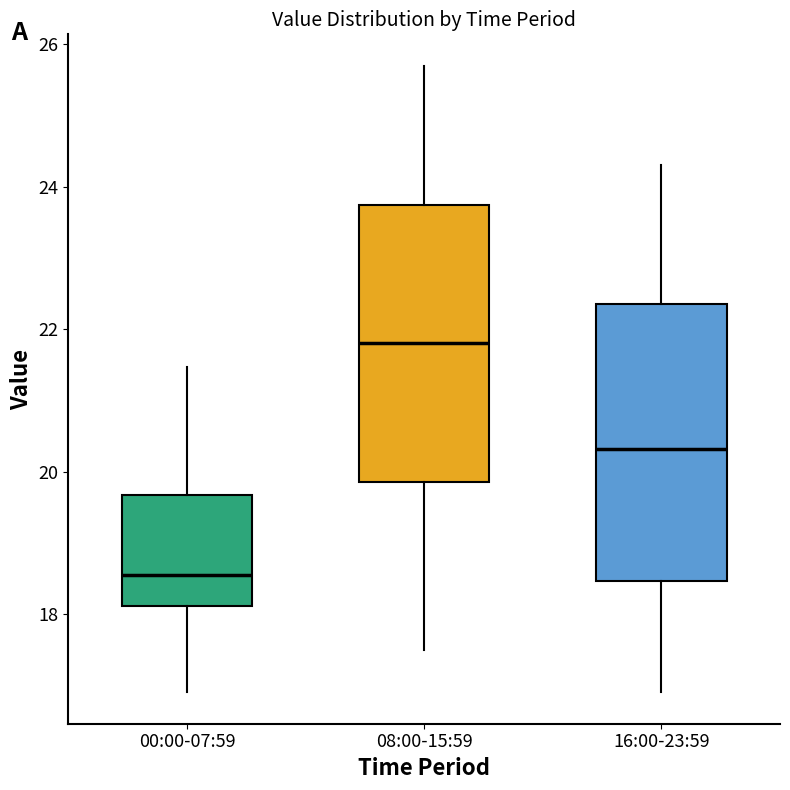

Which box's median line is the lowest?

00:00-07:59